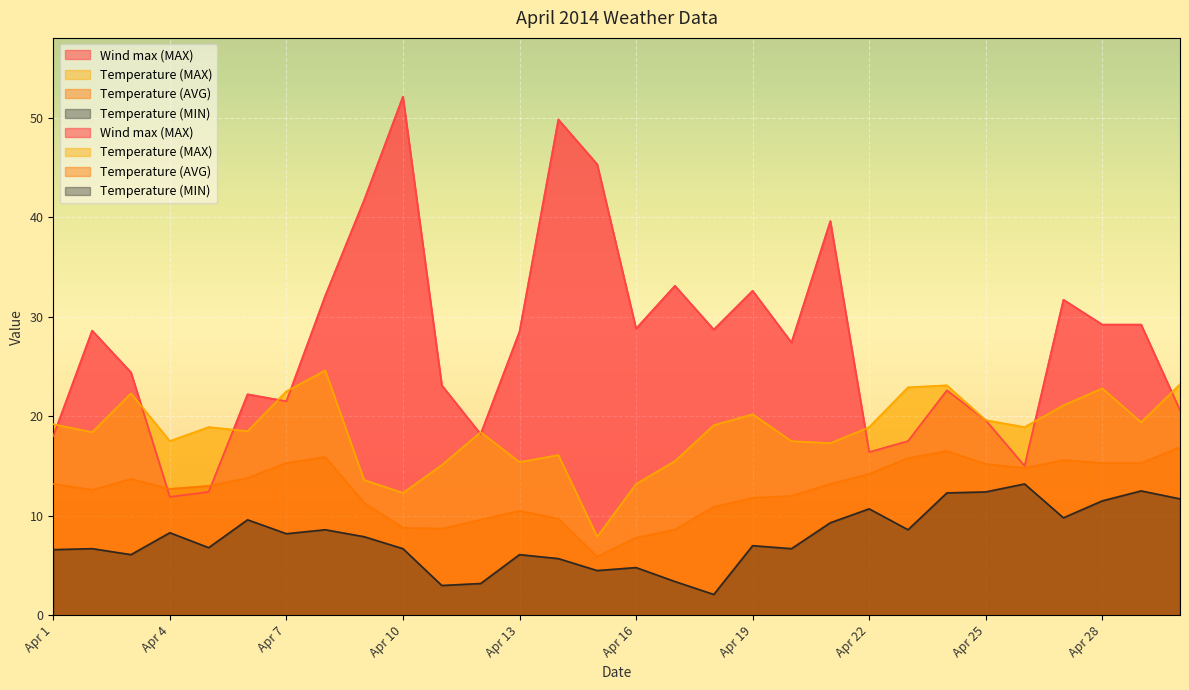

How many lines are shown in the chart?

4